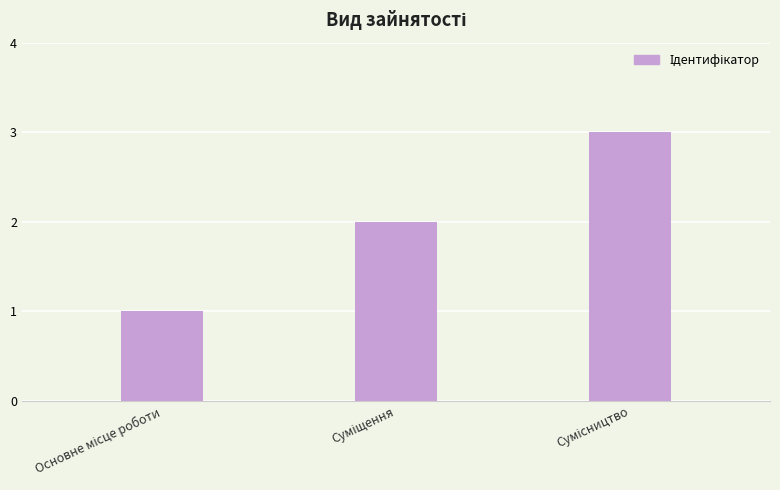

What is the greatest value displayed?

3